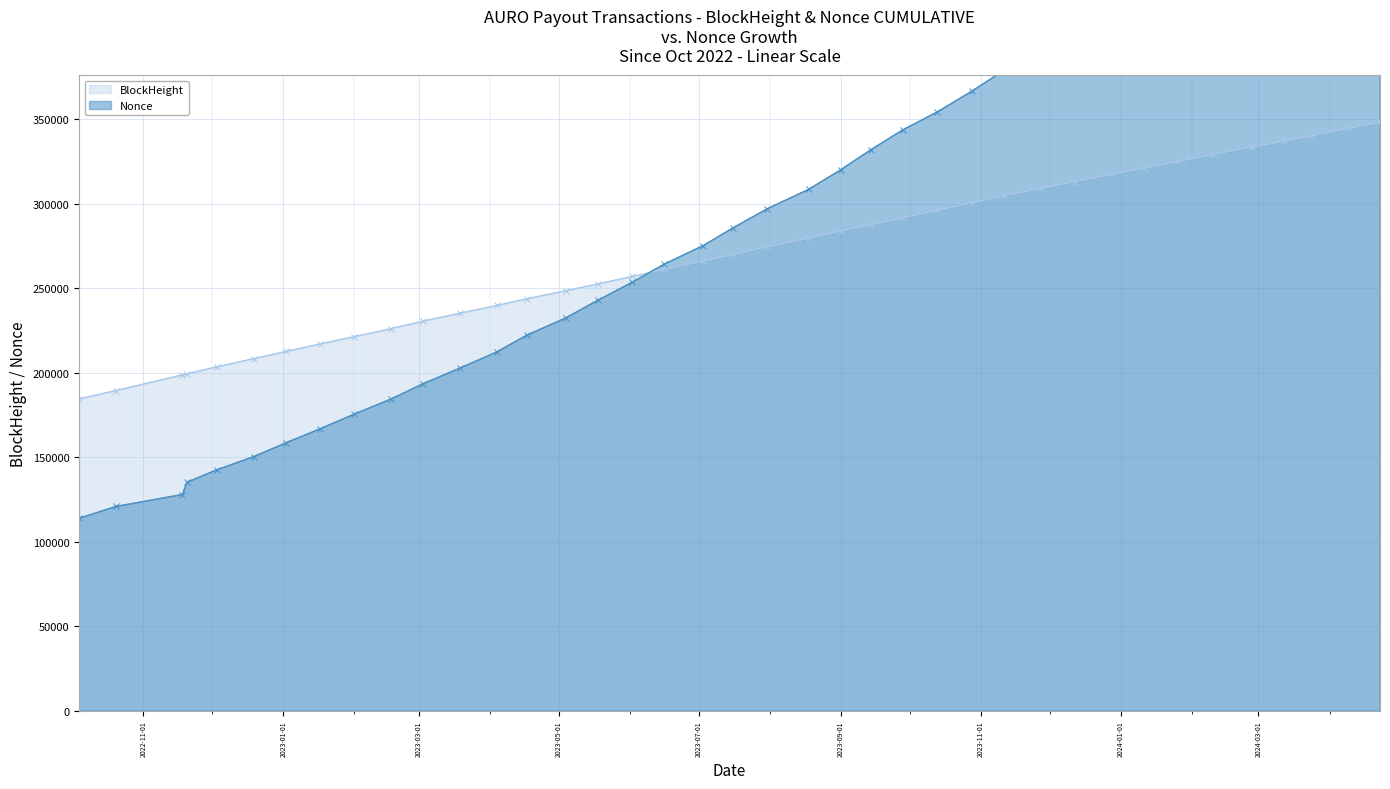

How many data points in Nonce are less than 285644?

19